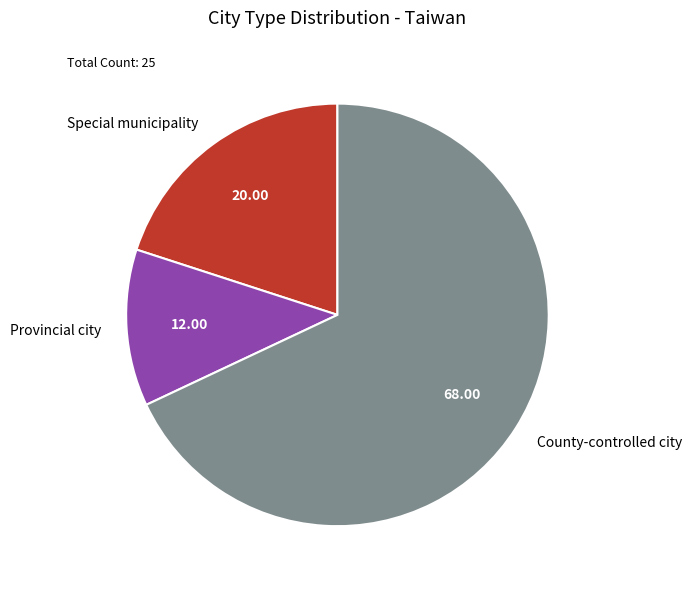

Which category has the biggest portion of the pie?

County-controlled city